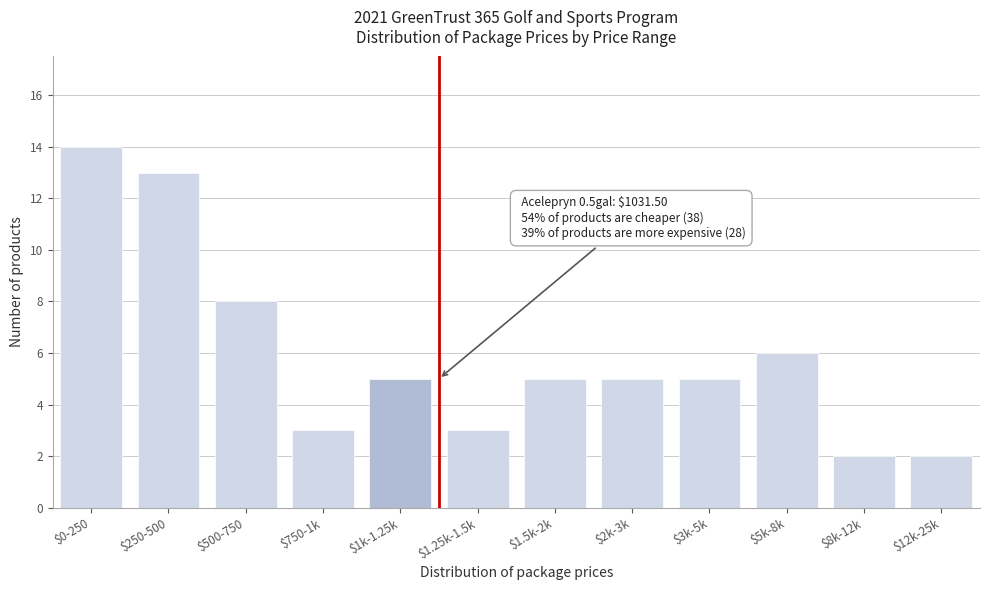

Reading left to right, extract all data points from this chart.

14	13	8	3	5	3	5	5	5	6	2	2